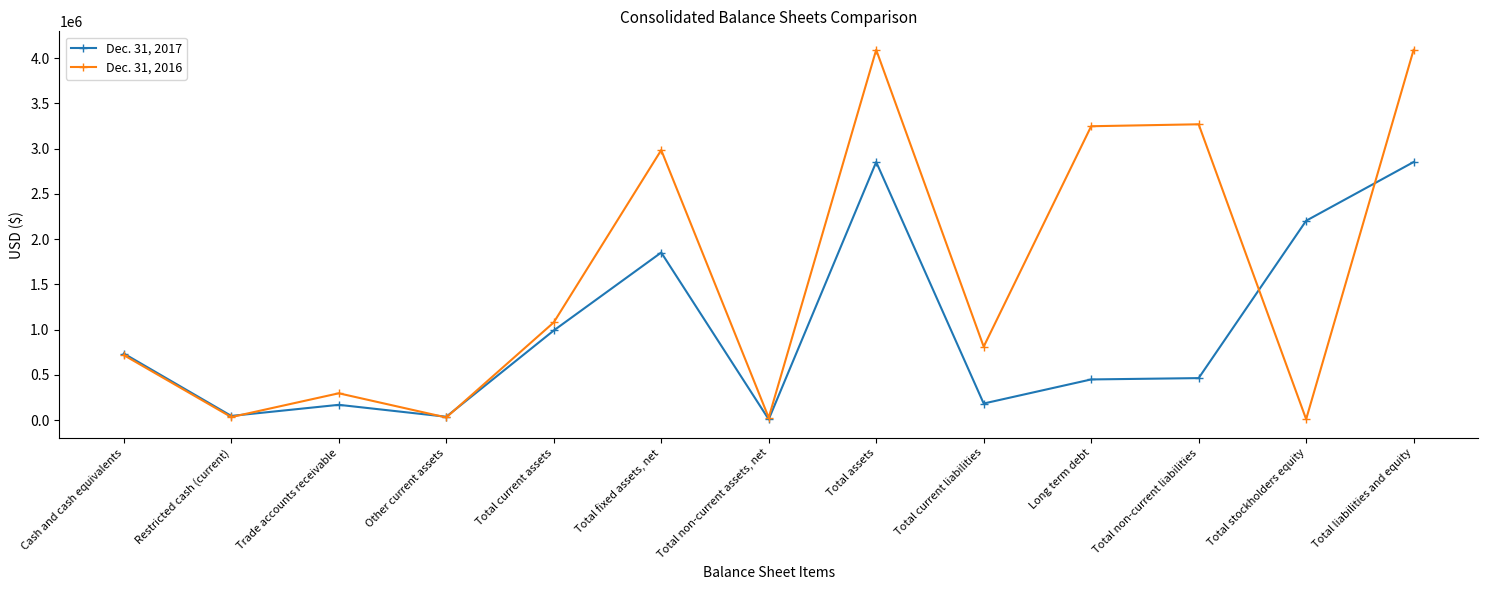

List the series in order of their peak value, highest first.

Dec. 31, 2016, Dec. 31, 2017